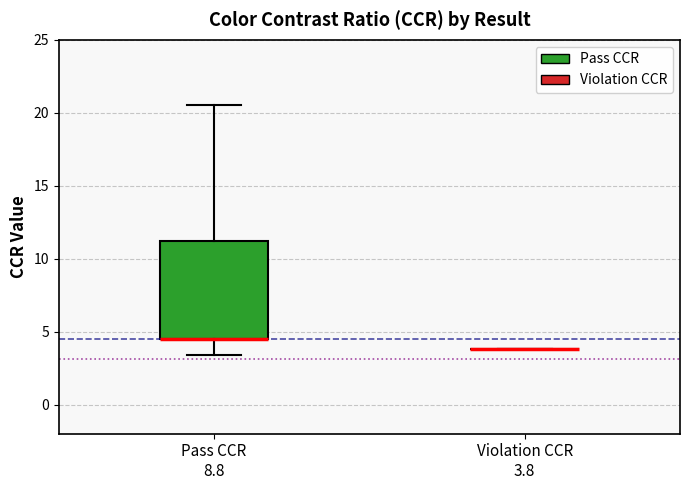

Which box is the tallest, from its lower edge to its upper edge?

Pass CCR 8.8